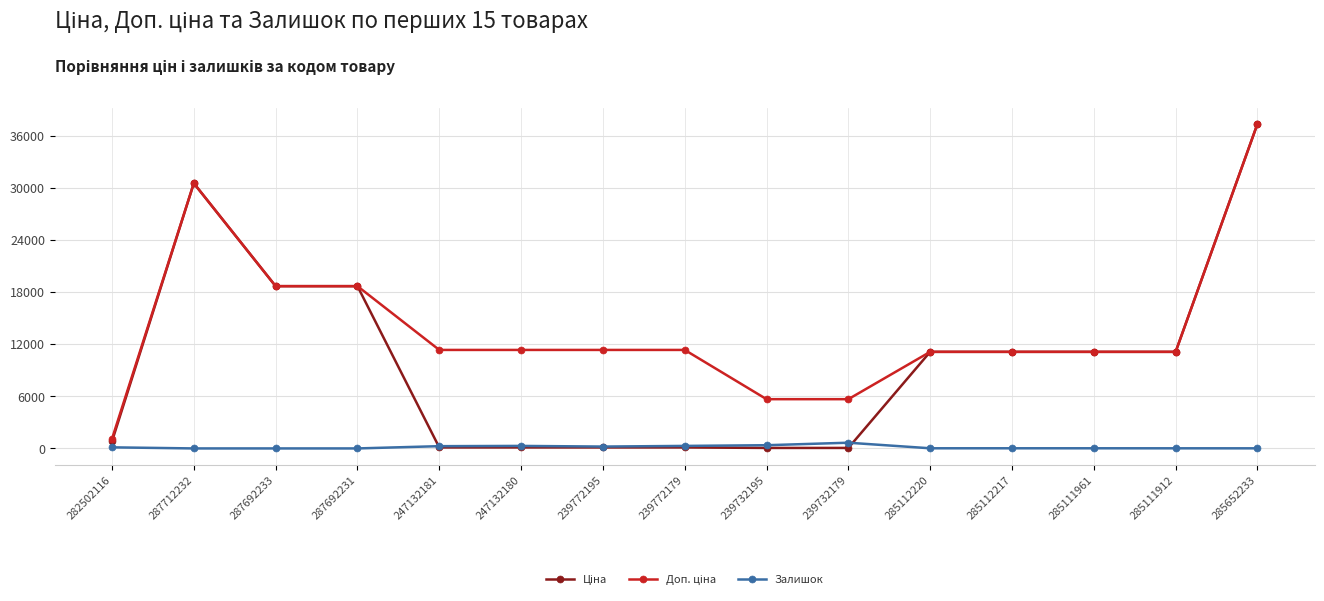

What is the greatest value displayed?

37343.0